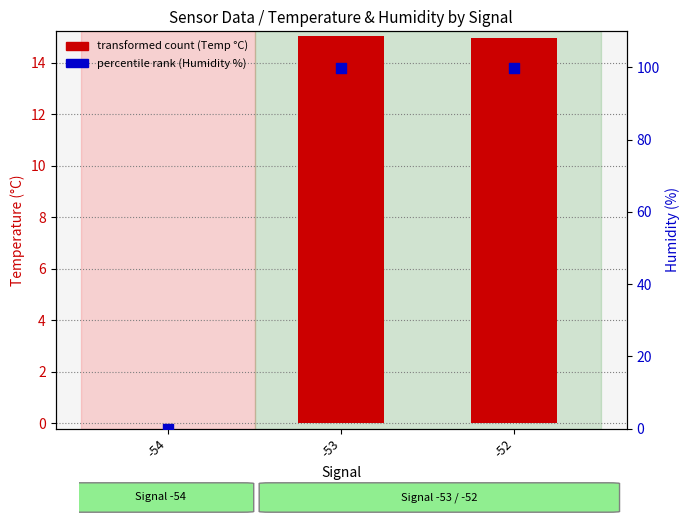

Is the value of percentile rank (Humidity %) at -52 greater than the value of transformed count (Temp °C) at -53?

Yes